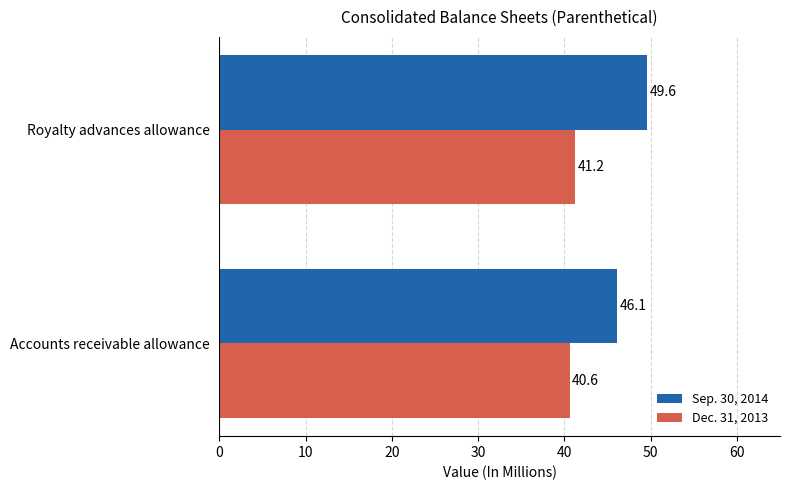

Count the number of categories in the chart.

2